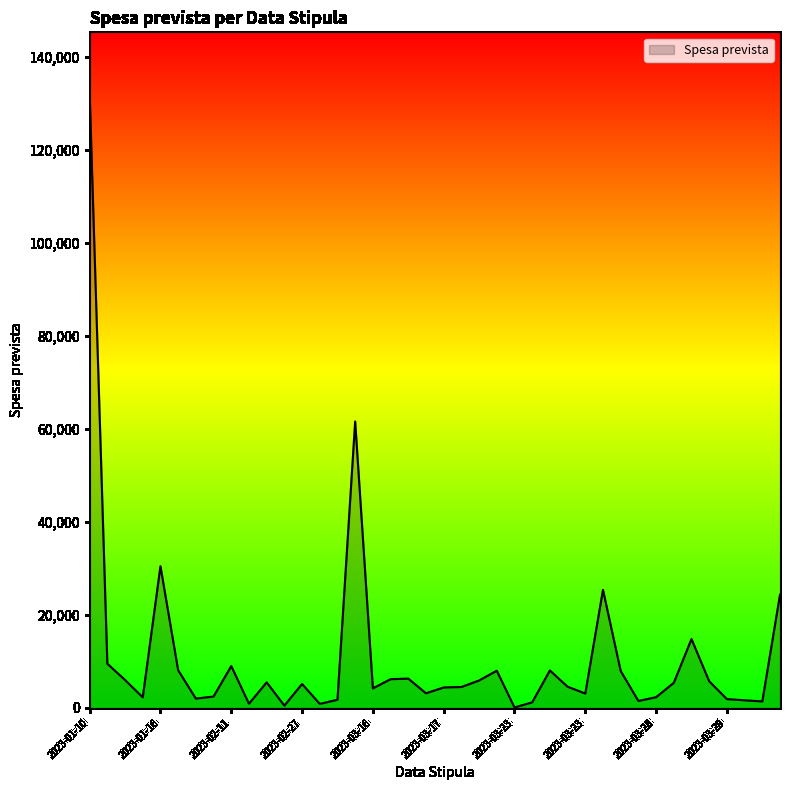

What is the difference between the maximum and minimum values?

131900.0